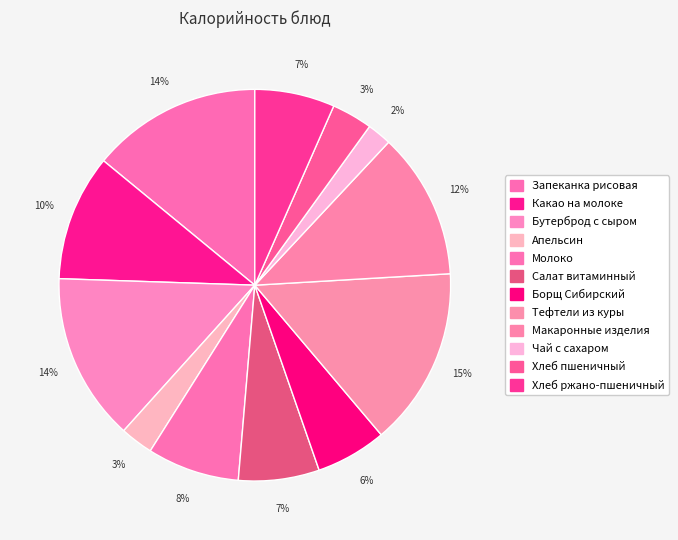

Does Хлеб ржано-пшеничный account for over 50% of the chart?

No